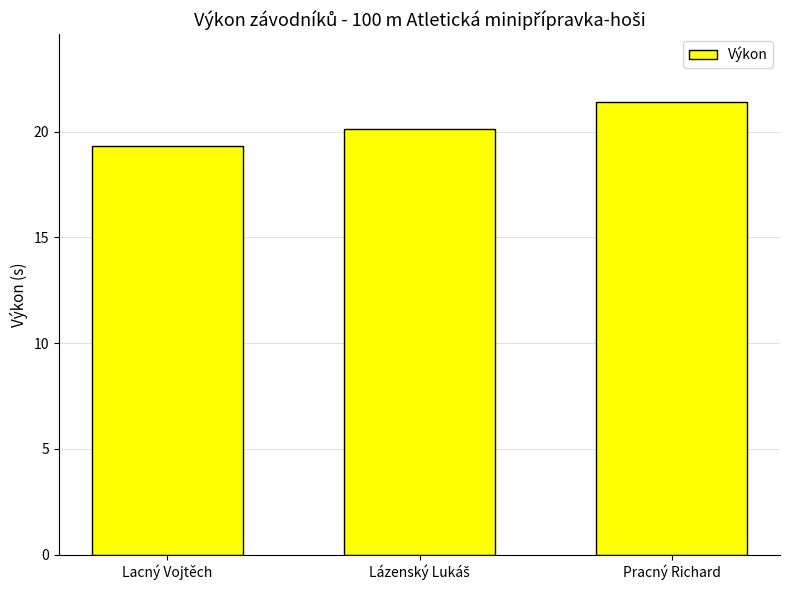

Are the bars horizontal?

No